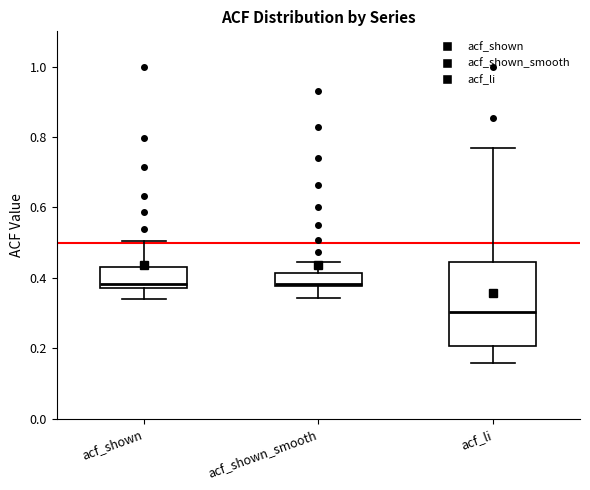

Reading left to right, transcribe this box plot: for each box, give where its median line is, the range the box spans, and where its two whiskers end, as read against the y-axis. The values are not printed on the chart, so give them approximately, as read against the axis.

acf_shown: median 0.38 (just above the box's lower edge), box 0.38 to 0.44, whiskers 0.34 to 0.50
acf_shown_smooth: median 0.38, box 0.38 to 0.42, whiskers 0.34 to 0.44
acf_li: median 0.30, box 0.20 to 0.44, whiskers 0.16 to 0.76